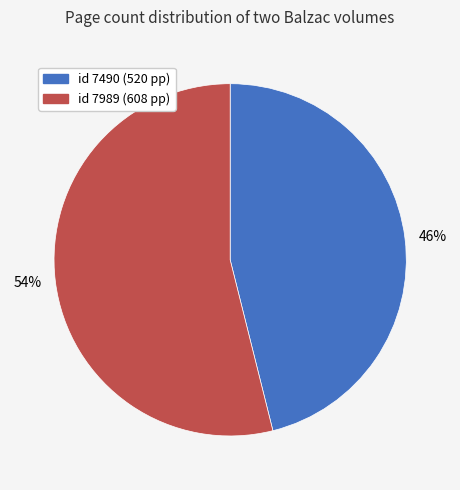

How many slices are in this pie chart?

2